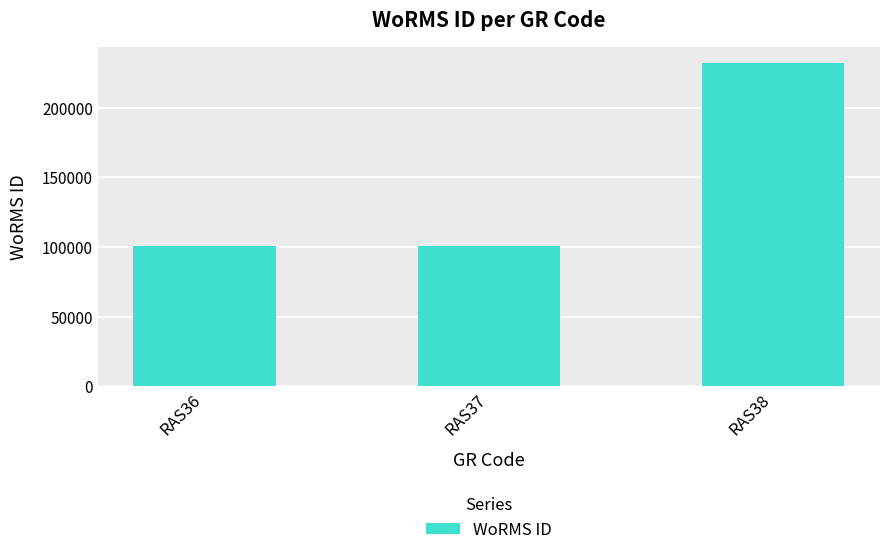

What is the approximate value at RAS38, to the nearest 50?

231850